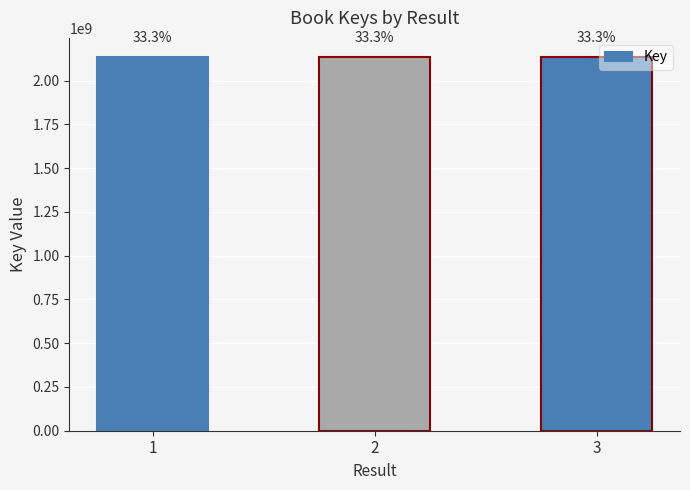

Reading left to right, what are all the values shown in this chart?

1=2137662359	2=2137663594	3=2137652629